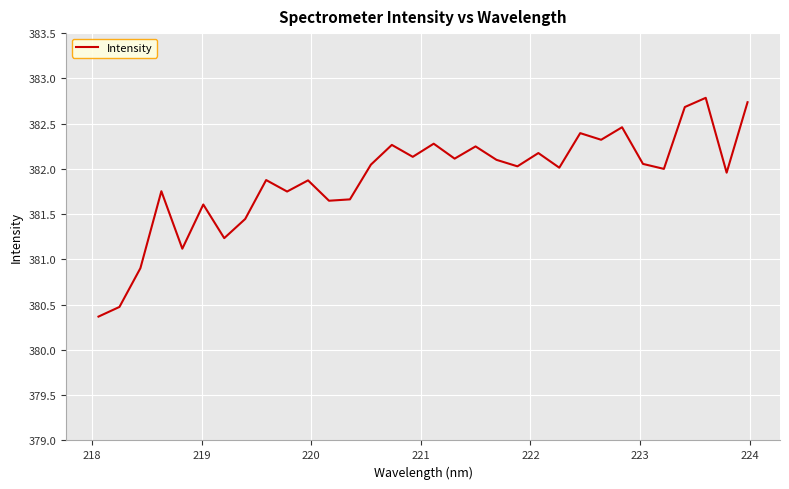

What is the difference between the maximum and second lowest values?

2.3